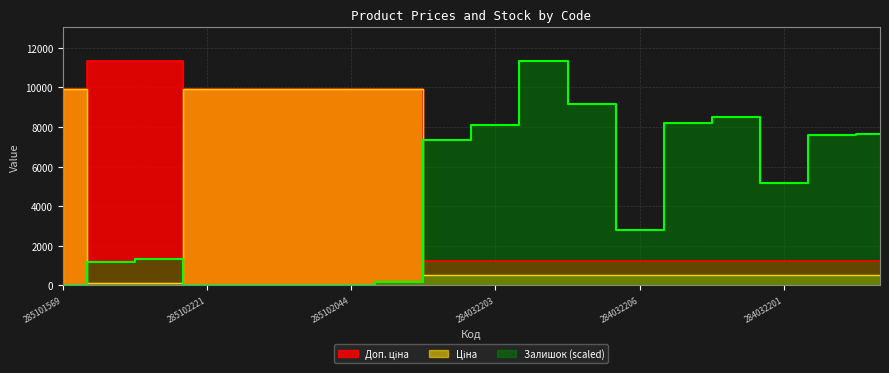

The Ціна series shows 9908.5 at 285101569. True or false?

True